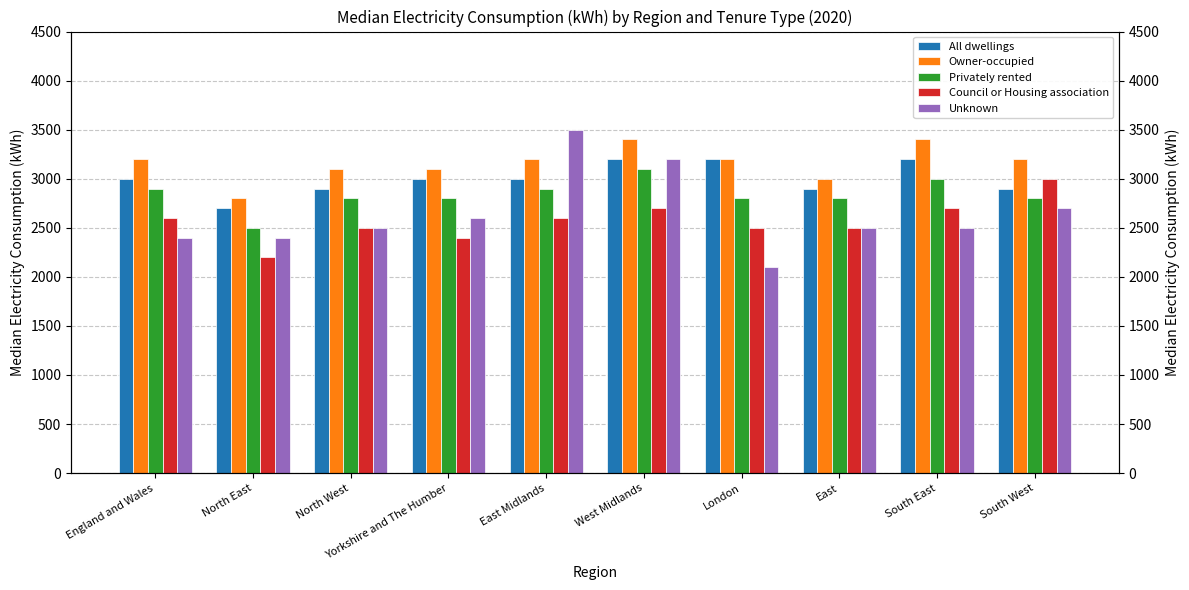

How many bars are there in each group?

5